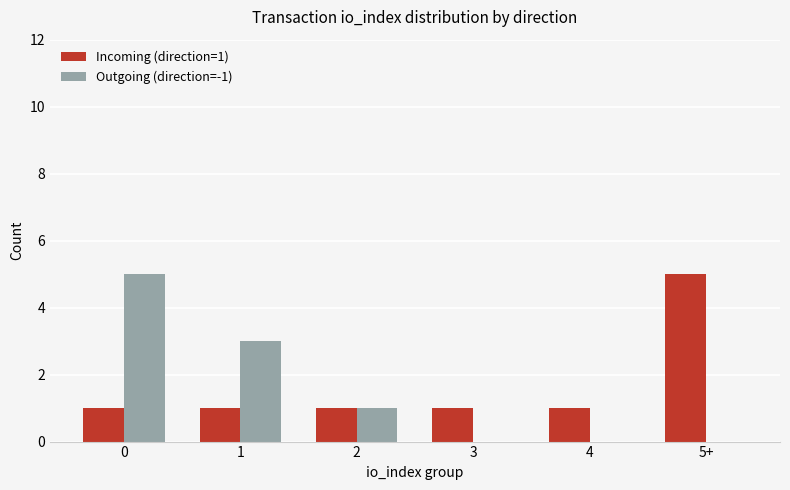

Between 0 and 2, which series saw the biggest shift?

Outgoing (direction=-1)